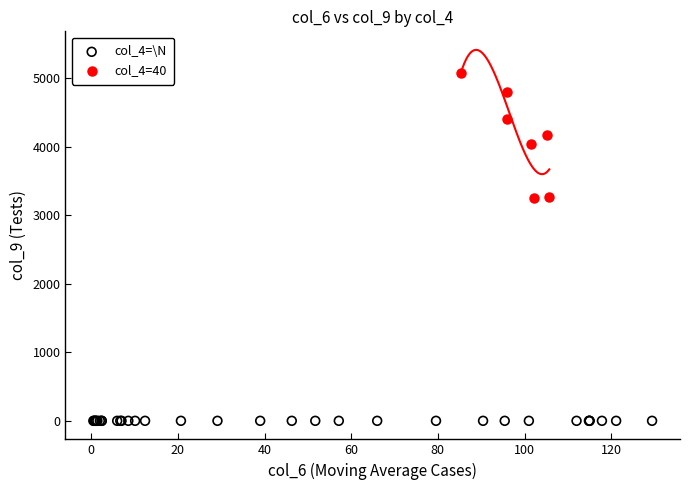

Which series contains the highest Y value?

col_4=40